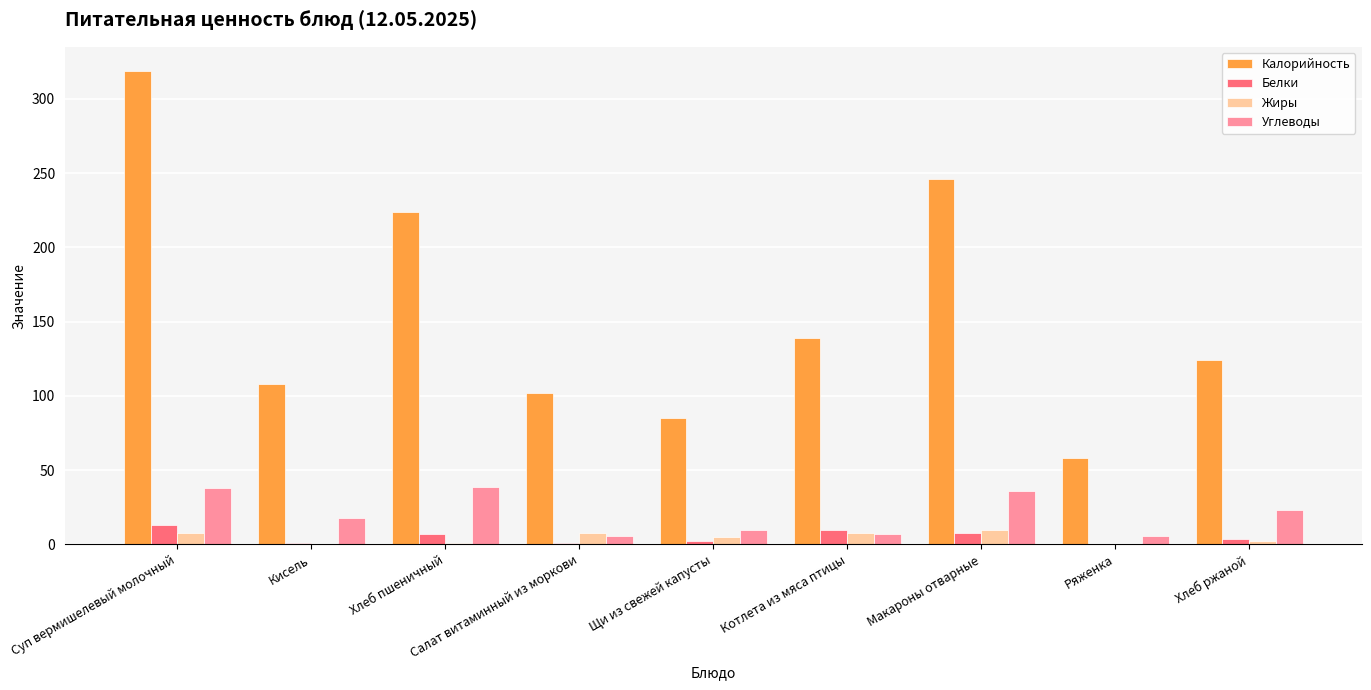

Which series changed the most between Суп вермишелевый молочный and Кисель?

Калорийность